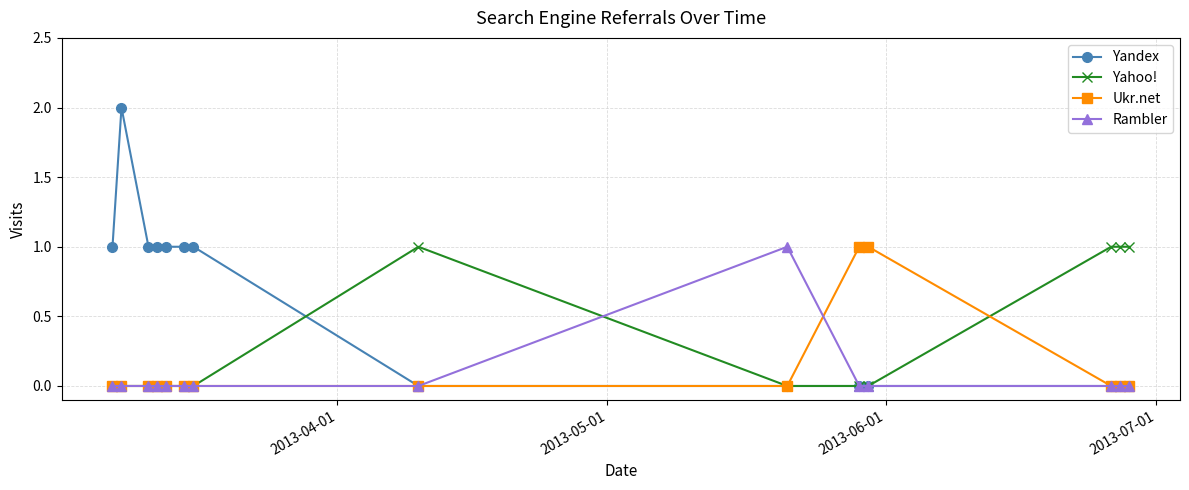

True or false: Yandex has more than 0 interior local peaks.

True